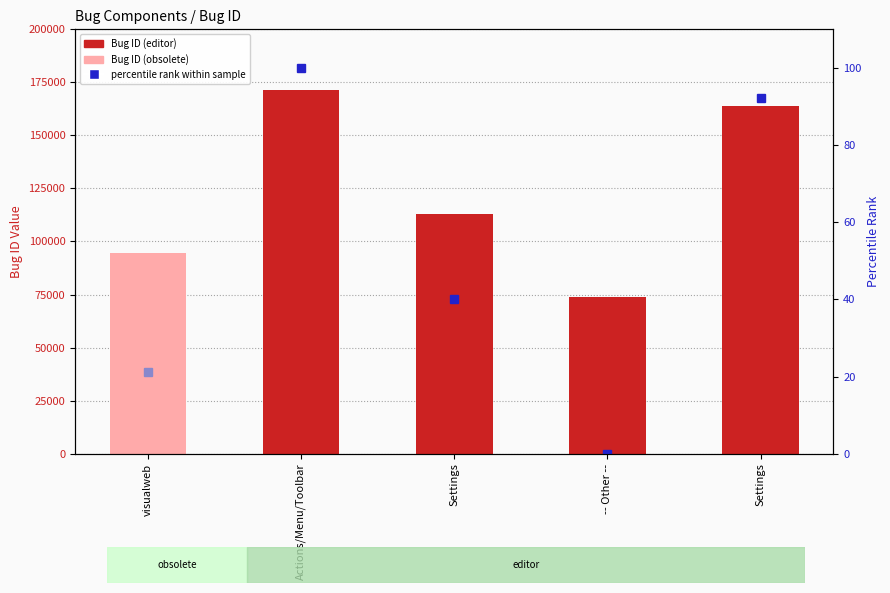

What is the value of the 1st bar from the left?

94514